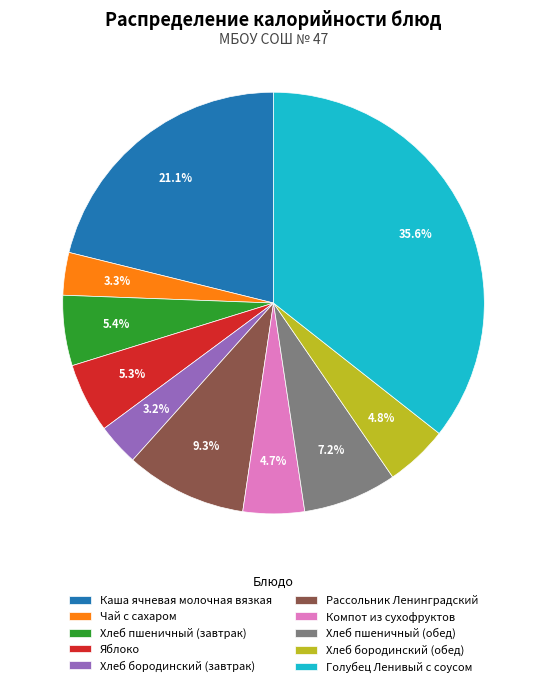

Is the sum of Хлеб бородинский (обед) and Яблоко greater than half?

No